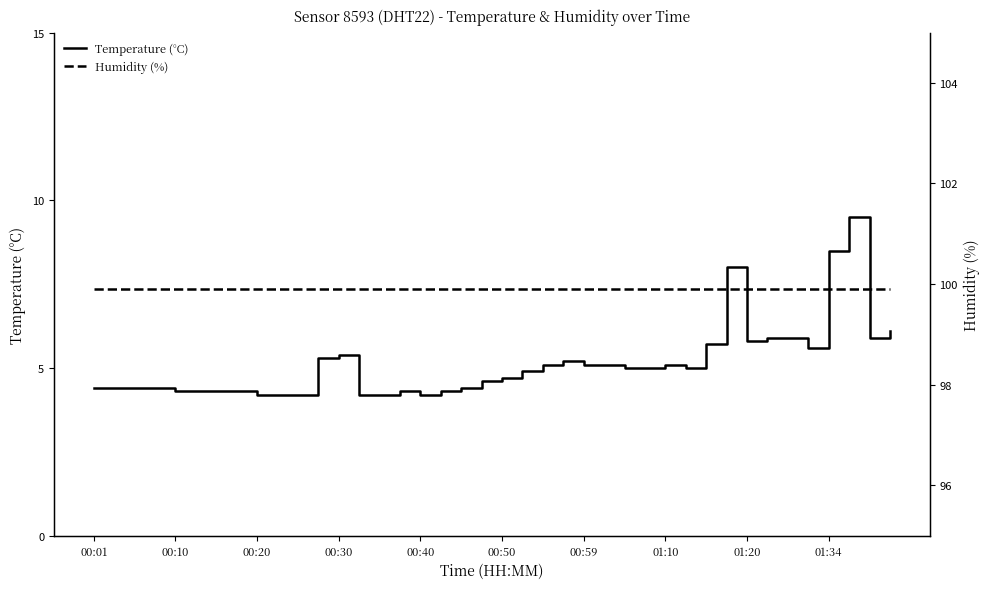

Rank the series at 22 from highest to lowest value.

Humidity (%), Temperature (°C)